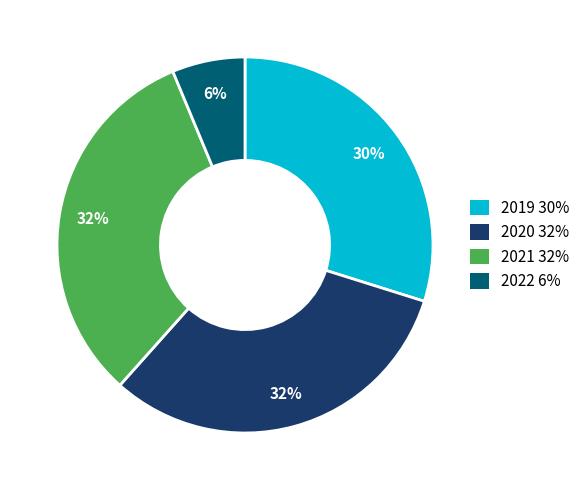

To the nearest percent, what is the average slice percentage?

25%